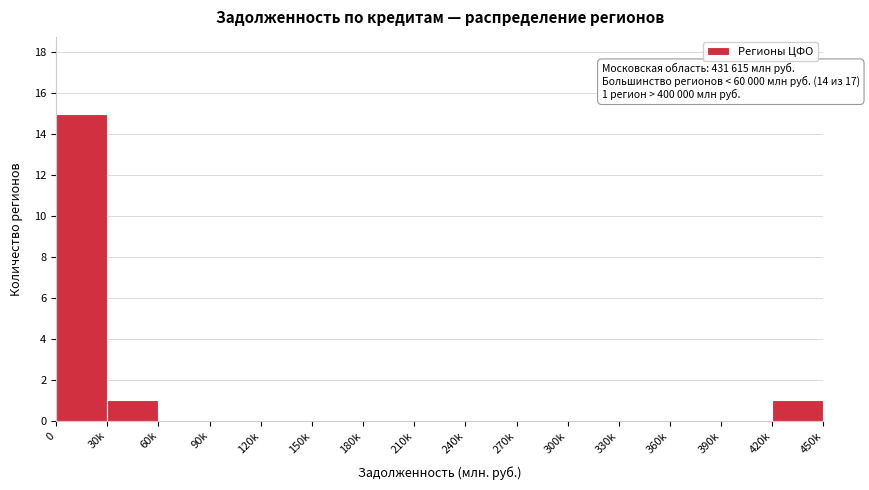

Reading left to right, what are all the values shown in this chart?

0=15	30k=1	60k=0	90k=0	120k=0	150k=0	180k=0	210k=0	240k=0	270k=0	300k=0	330k=0	360k=0	390k=0	420k=1